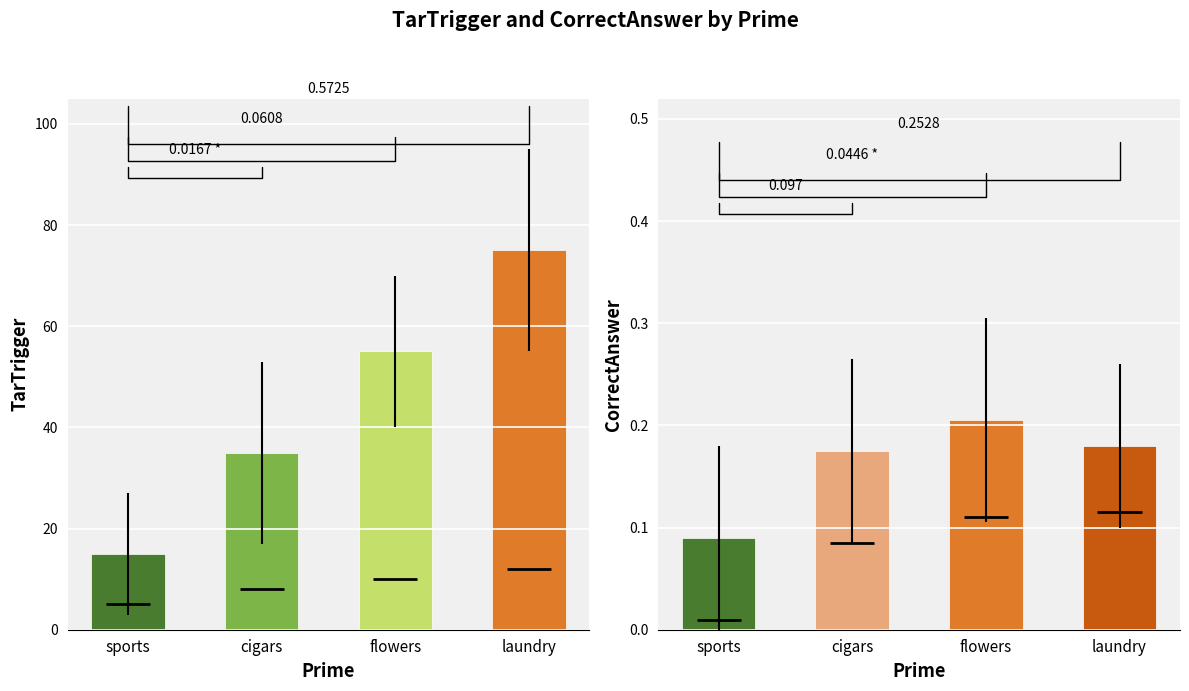

Which label corresponds to the smallest value in the chart?

sports